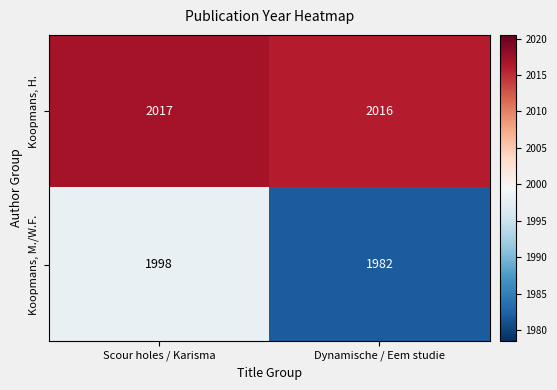

What value does the Koopmans, M./W.F. series have at Scour holes / Karisma?

1998